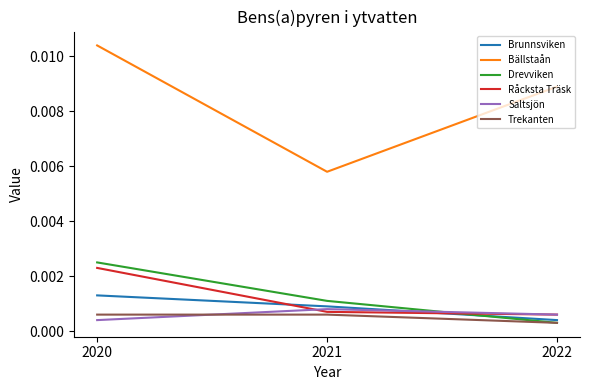

Which category has the highest value in the Råcksta Träsk series?

2020